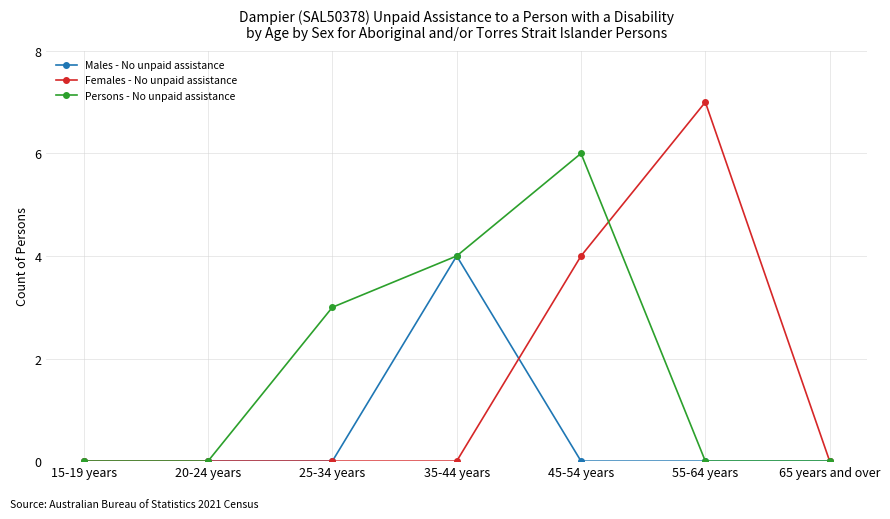

What is the difference between the highest and lowest values at 45-54 years?

6